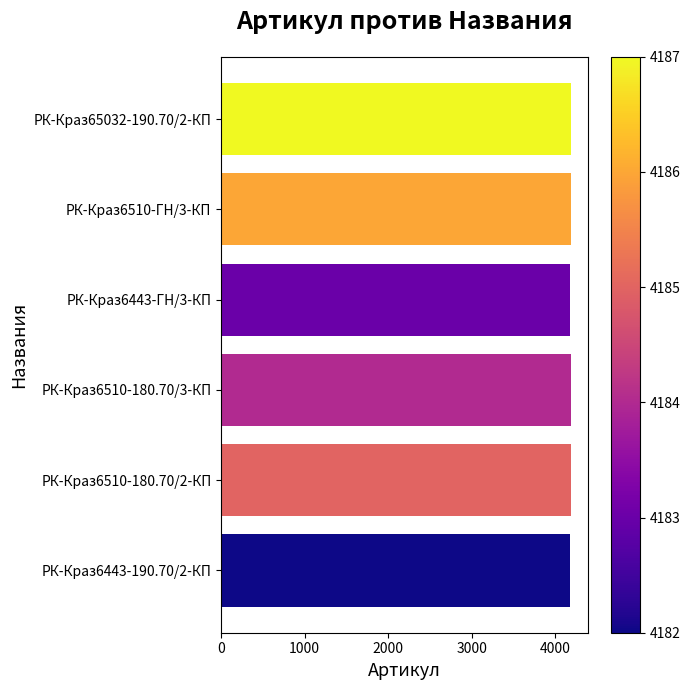

What is the maximum value shown in the chart?

4187